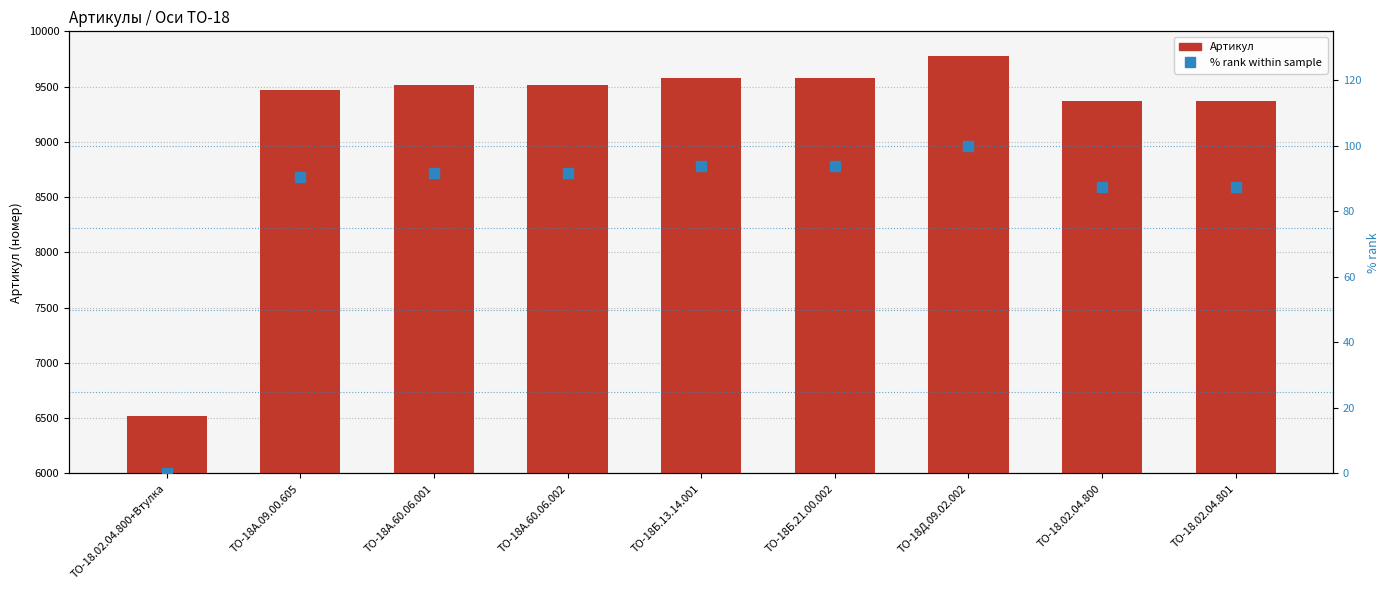

At which category is the sum across all series the highest?

ТО-18Д.09.02.002